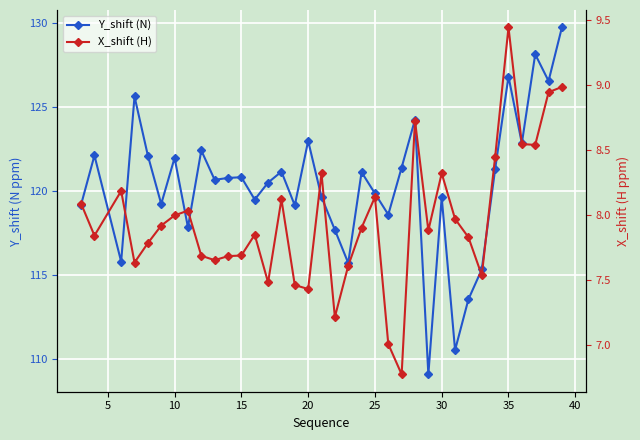

What is the value of the X_shift (H) point at the 2nd from the left?

7.8